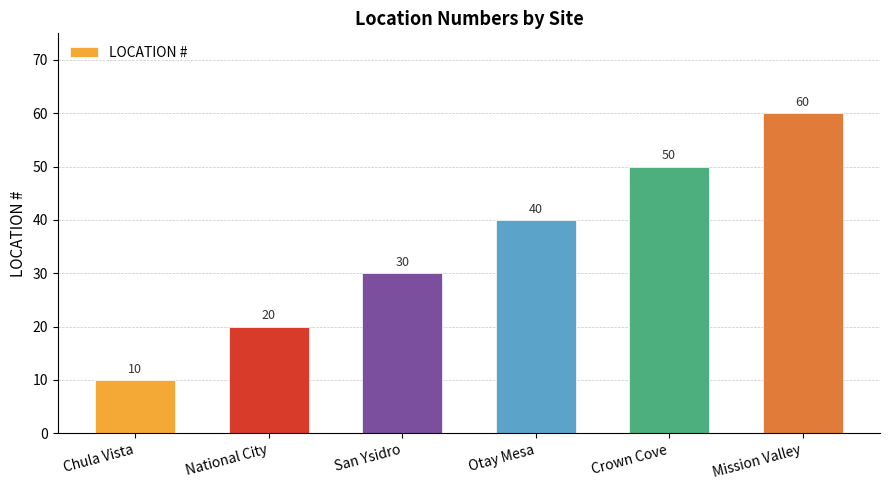

Rank the categories by value from lowest to highest.

Chula Vista, National City, San Ysidro, Otay Mesa, Crown Cove, Mission Valley